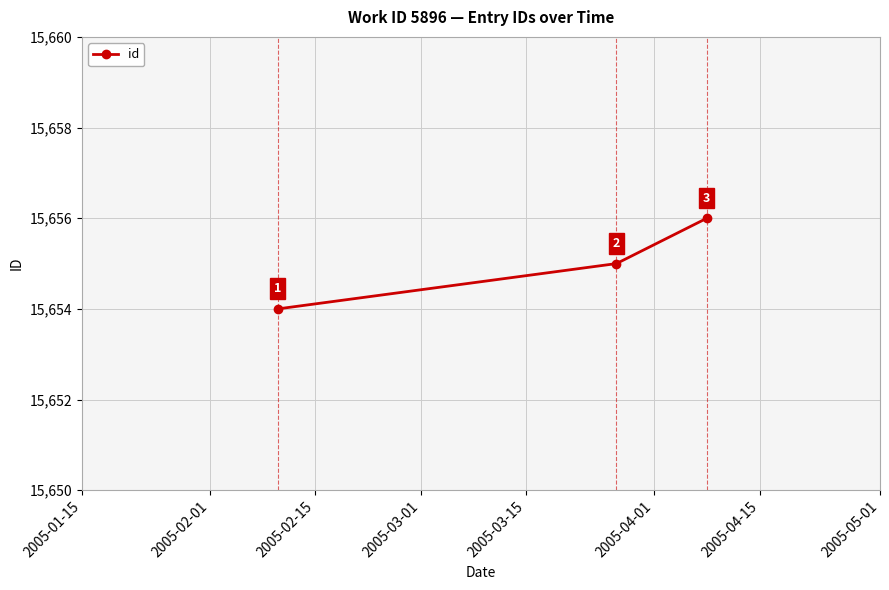

Does the chart have visible grid lines?

Yes